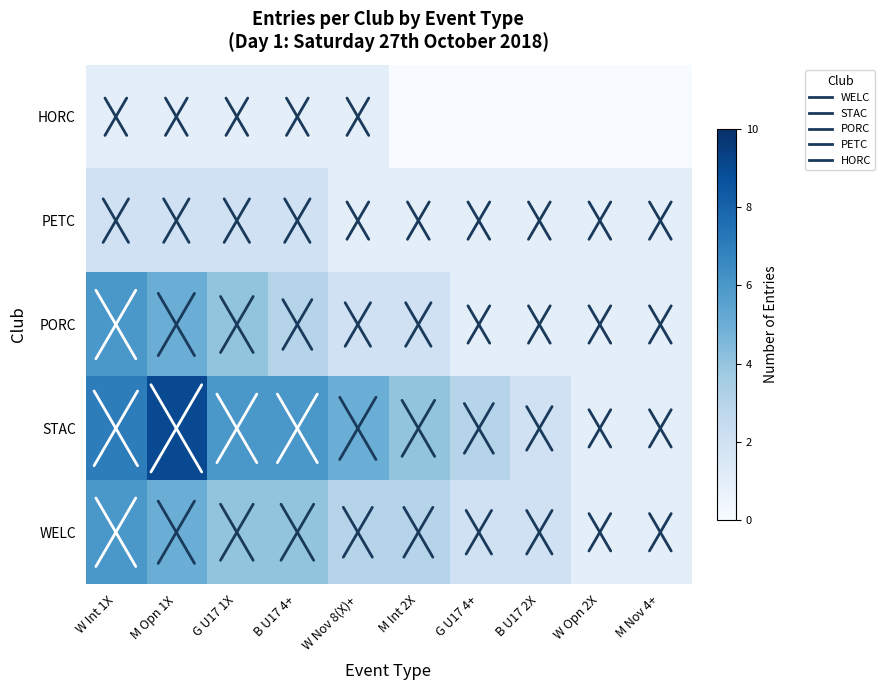

Which series has the largest total across all categories?

STAC